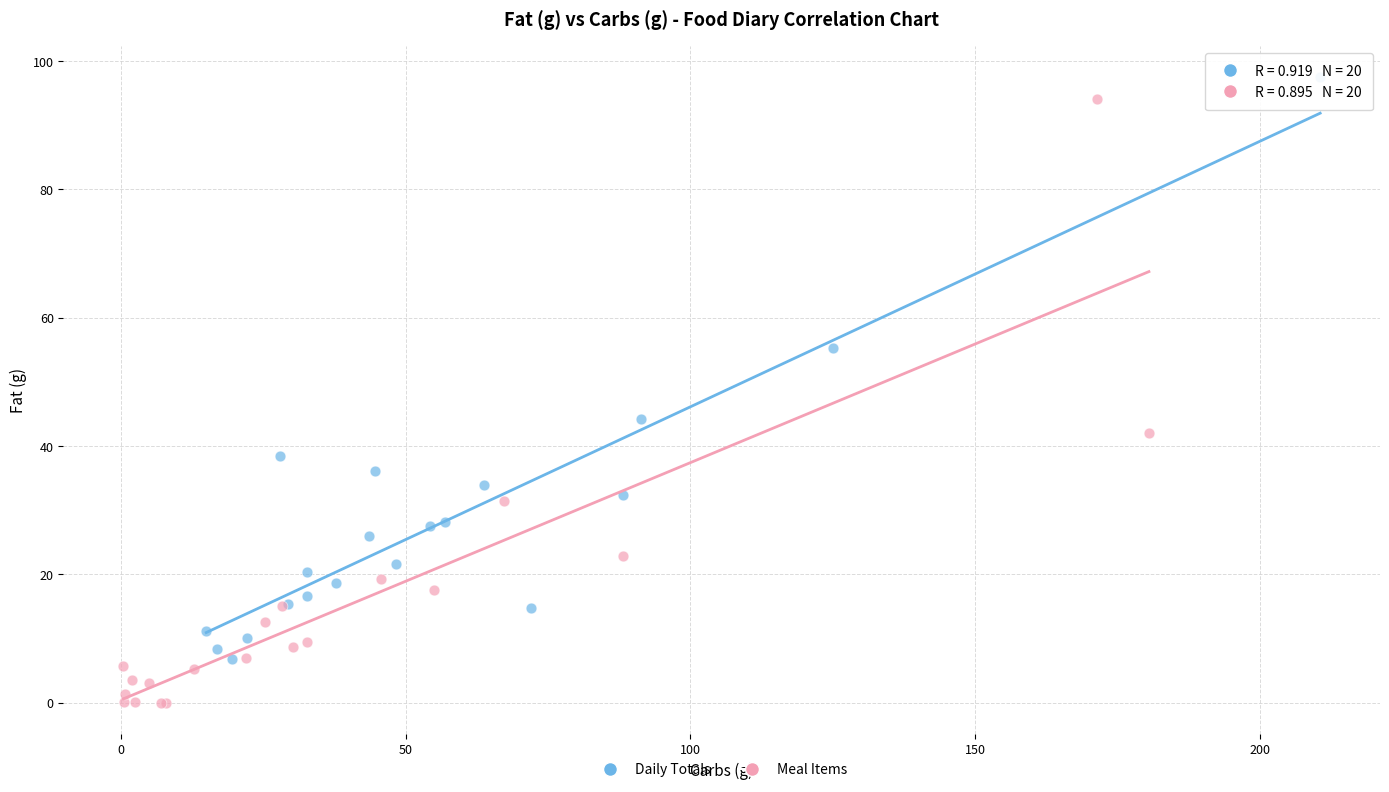

Which series has the widest spread of Y values?

Meal Items